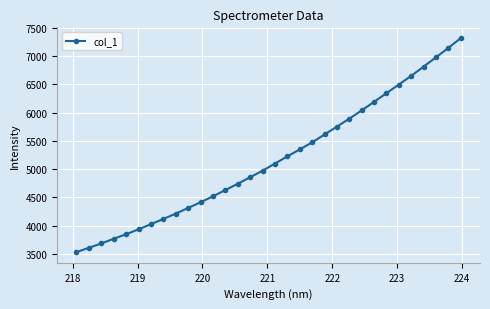

What is the difference between the maximum and second lowest values?

3713.8